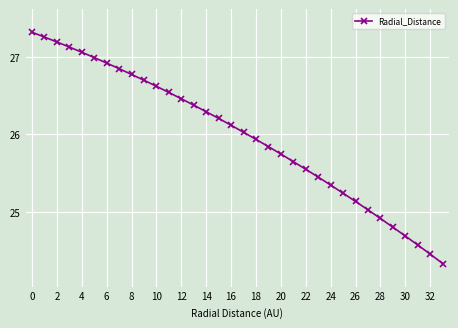

Does the chart display data point markers on the line(s)?

Yes